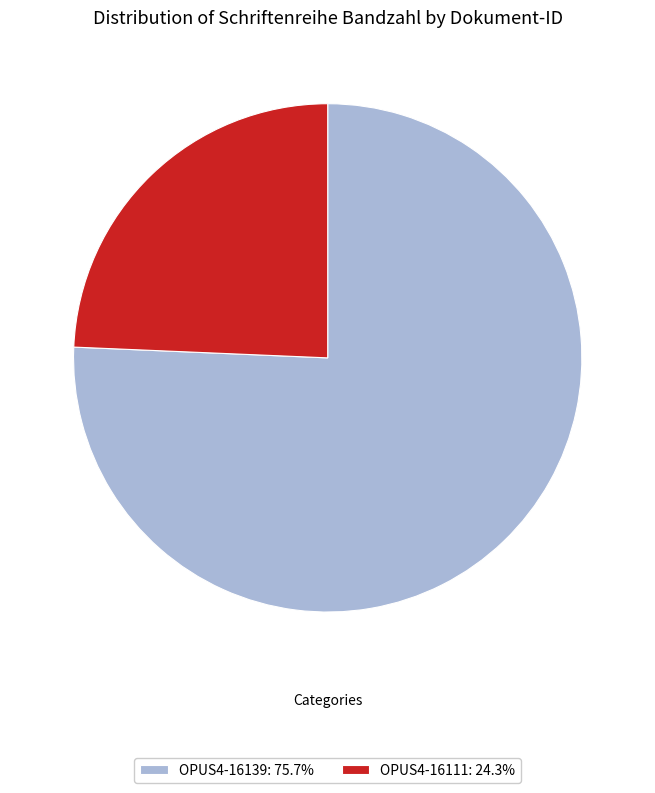

Is the sum of OPUS4-16111 and OPUS4-16139 greater than half?

Yes